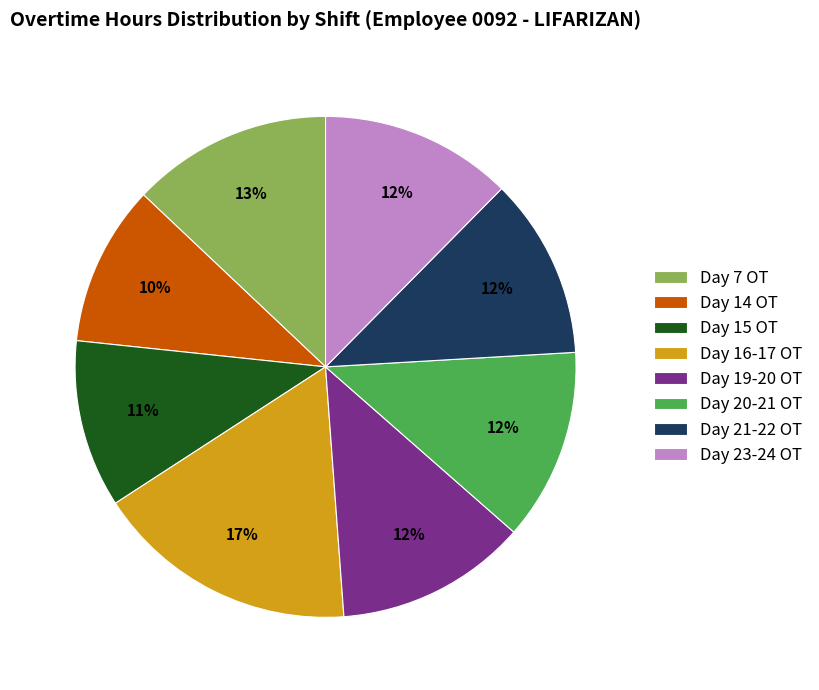

How many segments does this pie chart have?

8